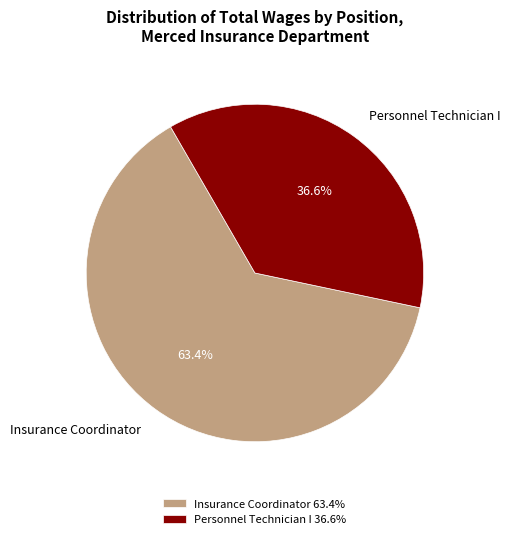

Count the number of slices in the pie.

2